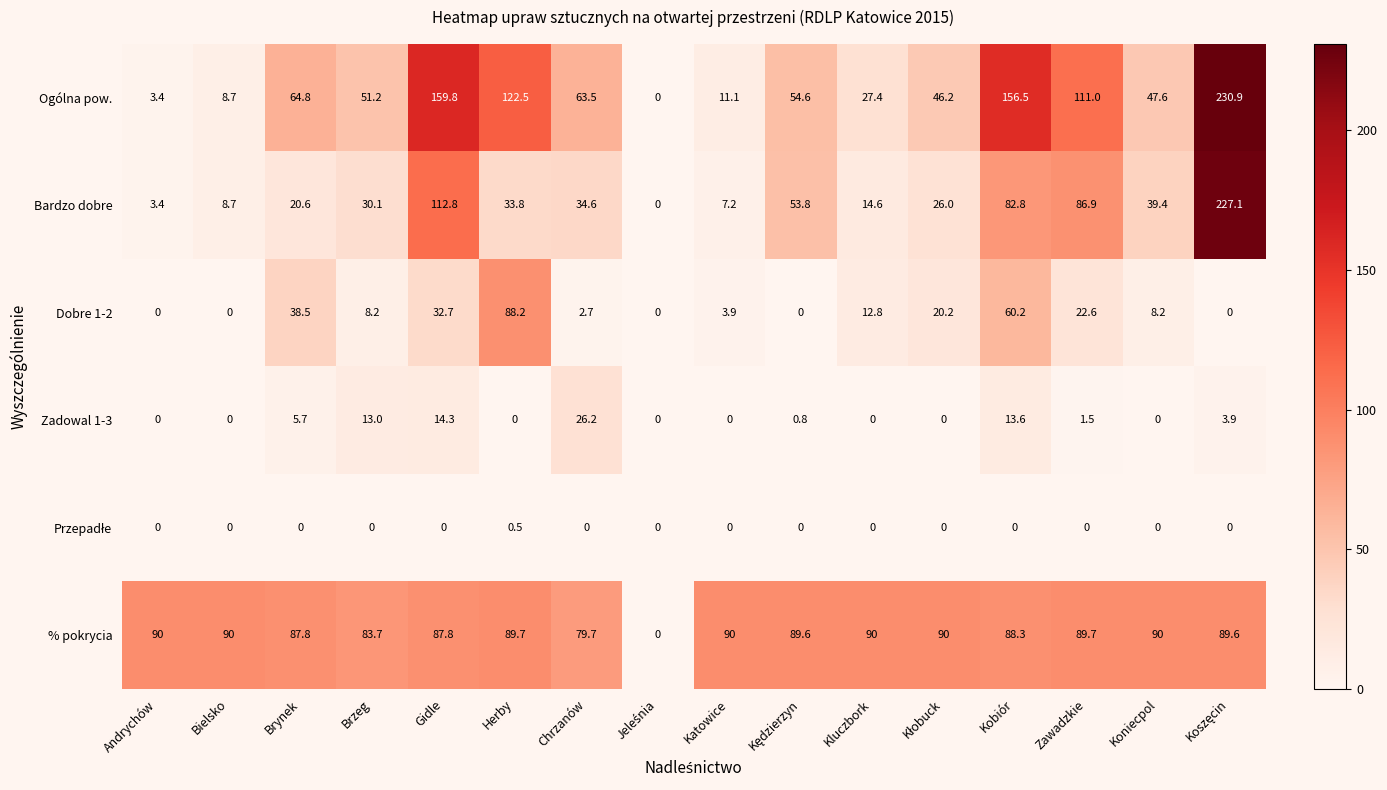

Which series has the largest total across all categories?

% pokrycia